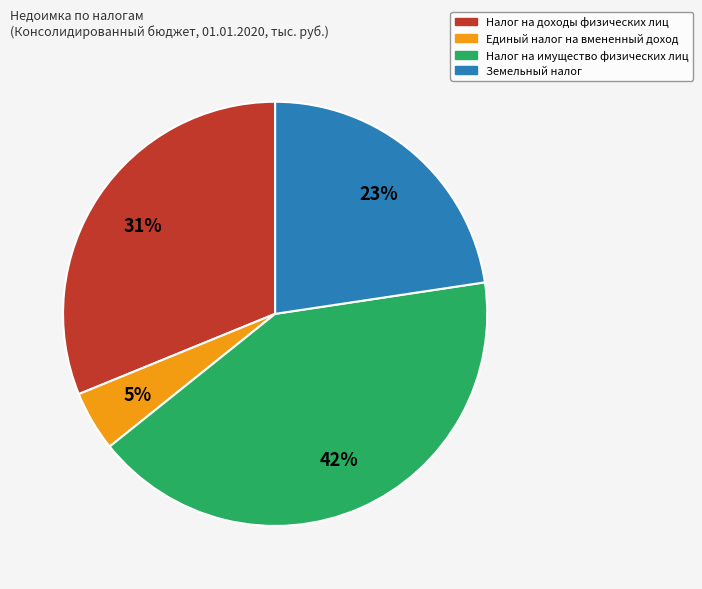

To the nearest percent, what is the difference between the Налог на имущество физических лиц and Земельный налог slice percentages?

19%